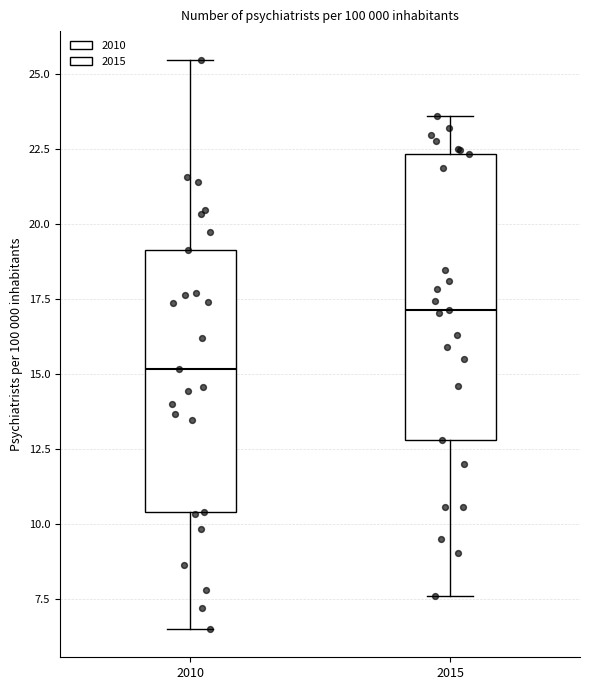

Reading left to right, transcribe this box plot: for each box, give where its median line is, the range the box spans, and where its two whiskers end, as read against the y-axis. The values are not printed on the chart, so give them approximately, as read against the axis.

2010: median 15.0, box 10.5 to 19.0, whiskers 6.5 to 25.5
2015: median 17.0, box 13.0 to 22.5, whiskers 7.5 to 23.5